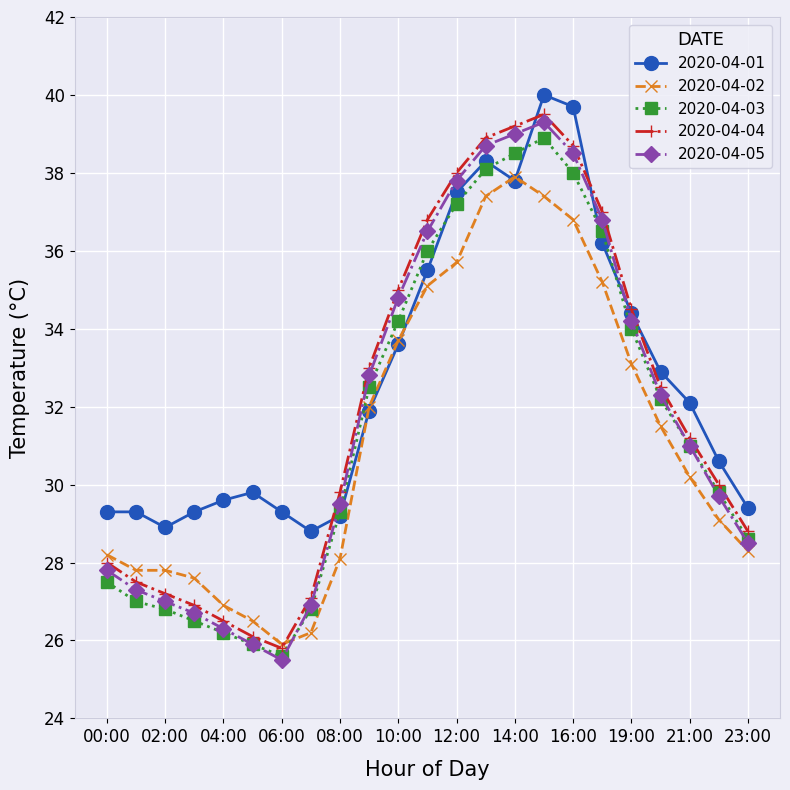

What is the highest value of the 2020-04-01 series?

40.0